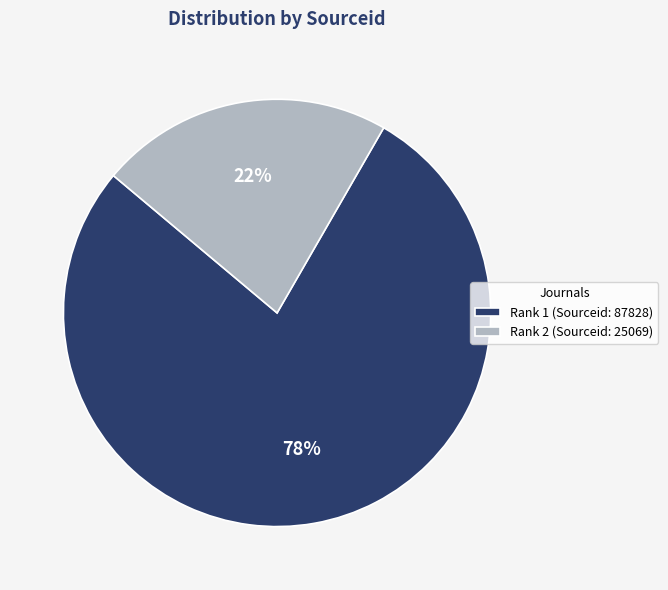

Combined, do Rank 2 (Sourceid: 25069) and Rank 1 (Sourceid: 87828) account for over 50%?

Yes